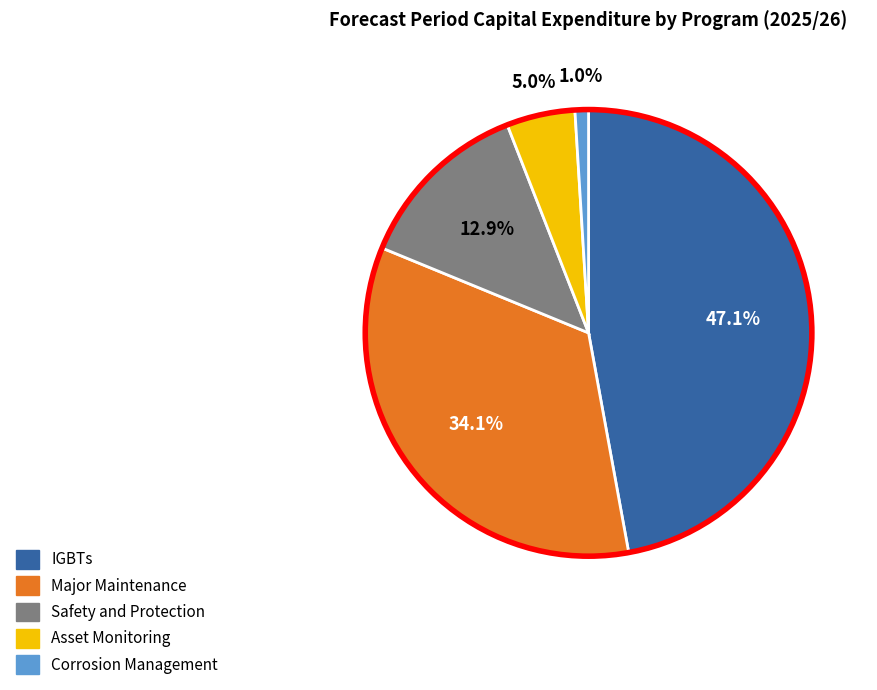

Does any single category account for the majority?

No